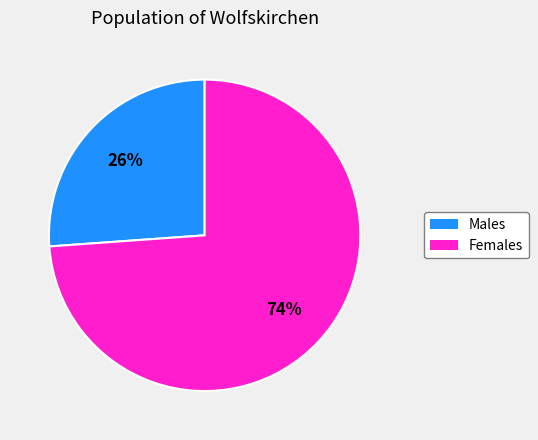

Is there a majority slice in this chart?

Yes